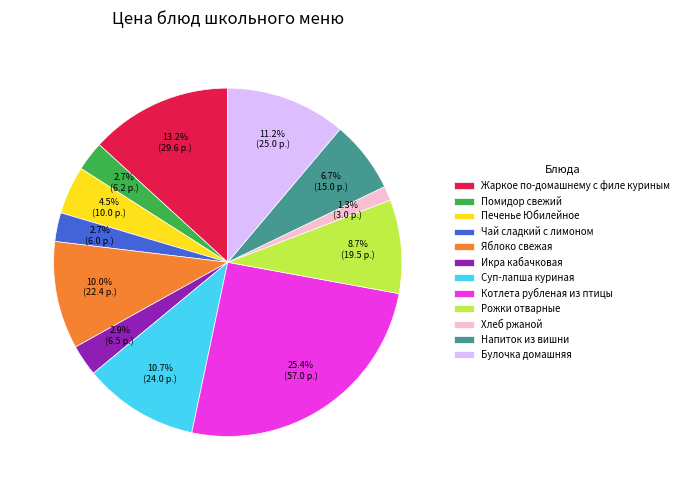

Does Булочка домашняя represent more than half of the total?

No